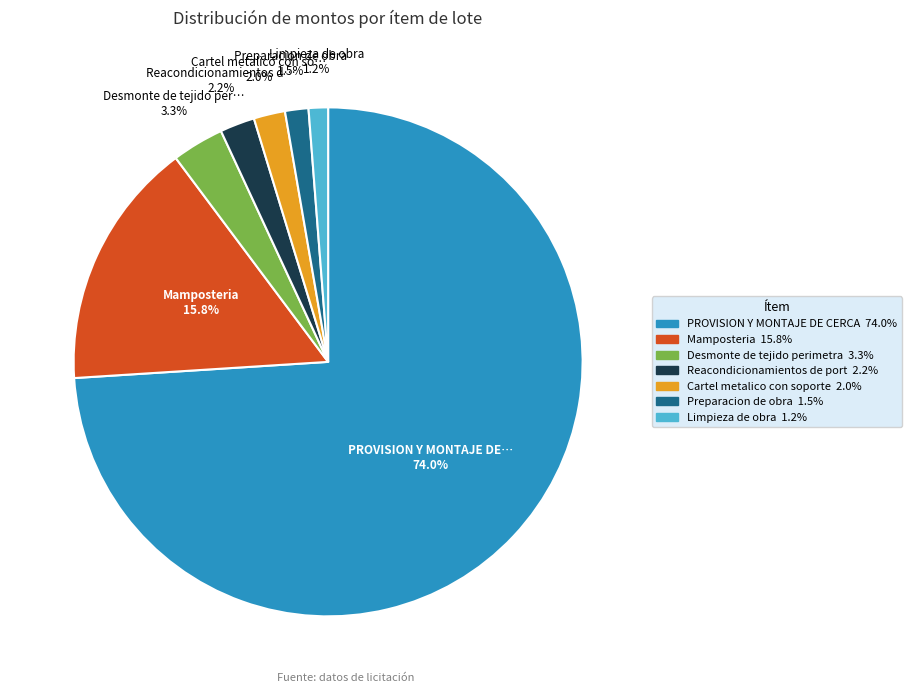

How many slices are in this pie chart?

7